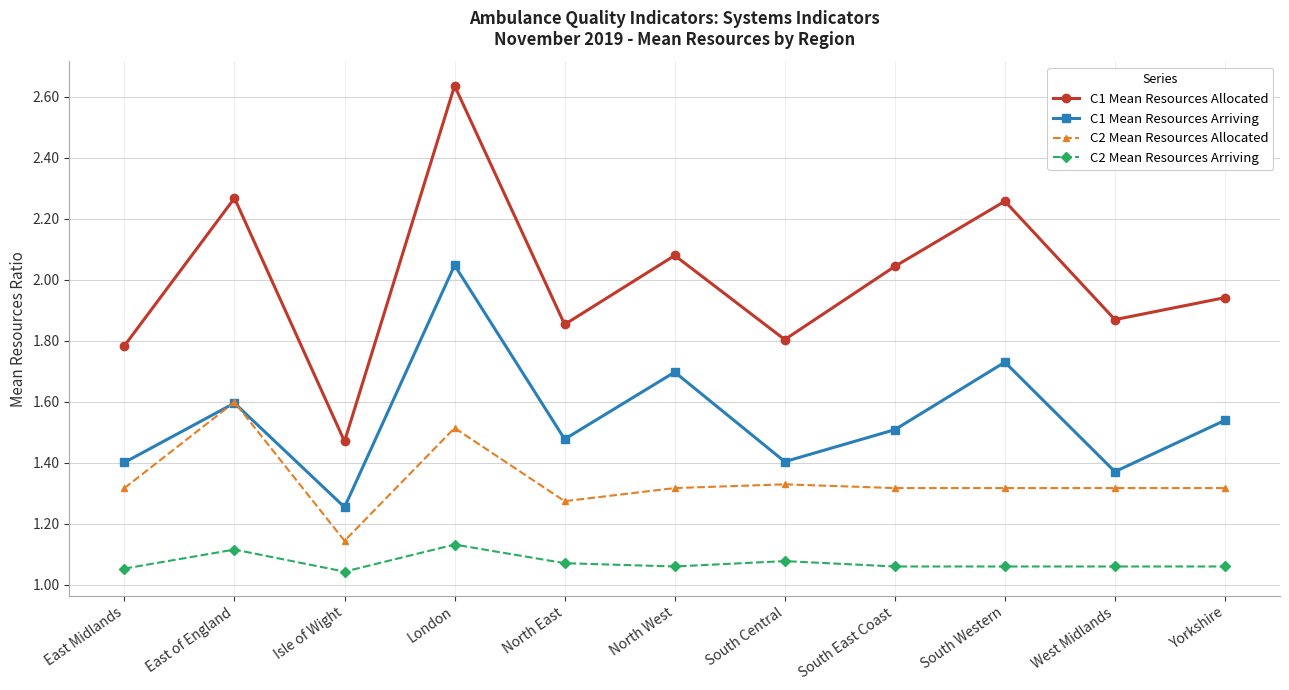

Which series changed the most between Isle of Wight and Yorkshire?

C1 Mean Resources Allocated